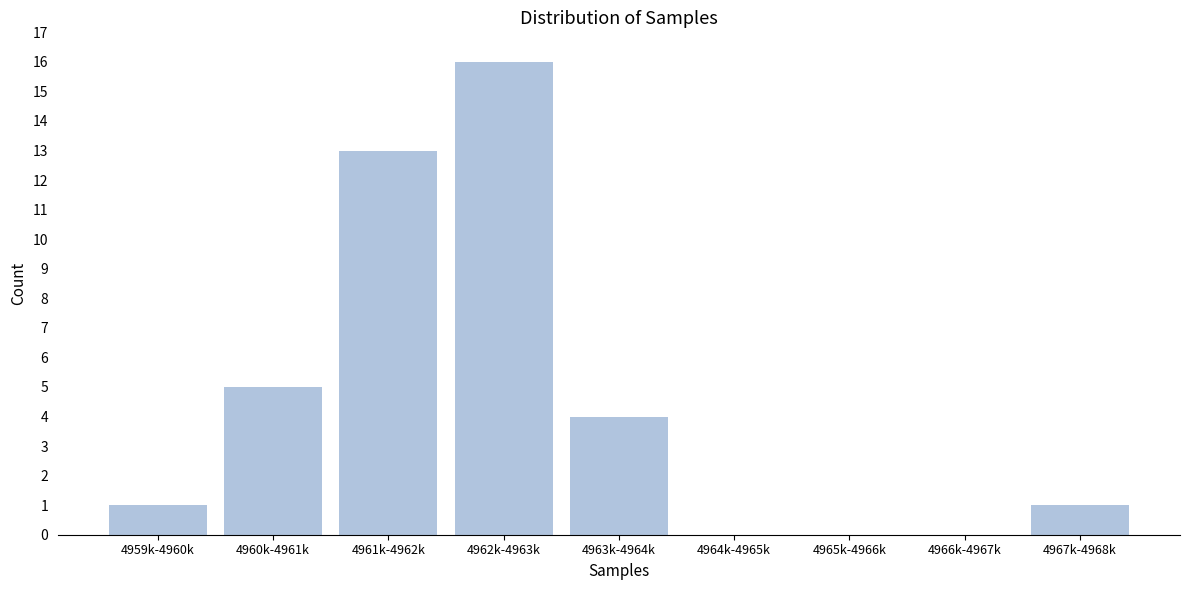

Reading left to right, extract all data points from this chart.

4959k-4960k=1	4960k-4961k=5	4961k-4962k=13	4962k-4963k=16	4963k-4964k=4	4964k-4965k=0	4965k-4966k=0	4966k-4967k=0	4967k-4968k=1